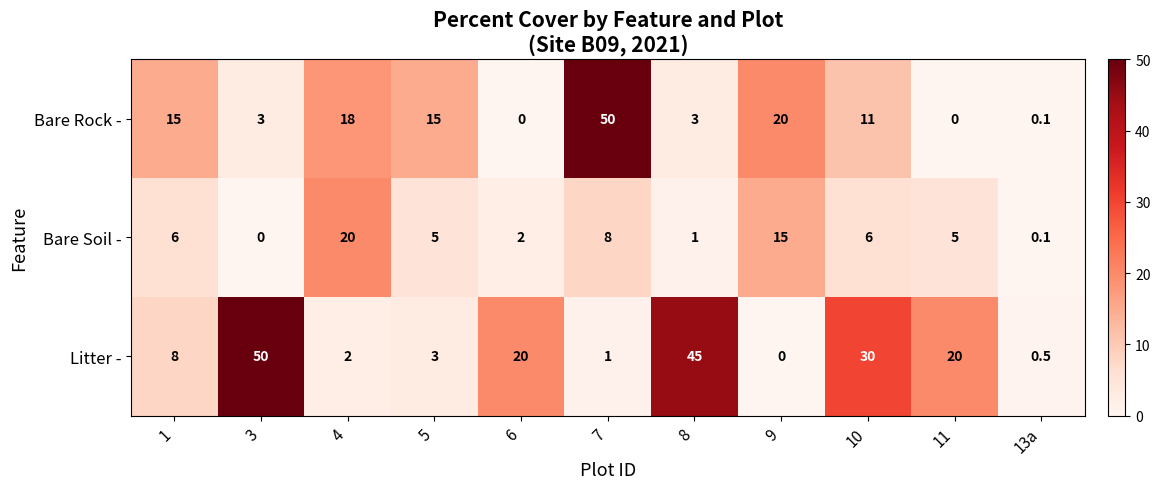

Read the Bare Soil - value at 6.

2.0